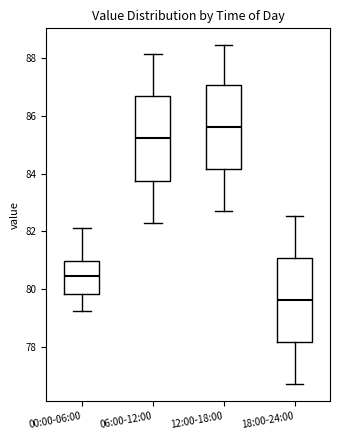

Reading left to right, read every box against the y-axis: the position of its median line, the range the box covers, and the ends of its whiskers. The values are not printed on the chart, so give them approximately, as read against the axis.

00:00-06:00: median 80.4, box 79.8 to 81.0, whiskers 79.2 to 82.2
06:00-12:00: median 85.2, box 83.8 to 86.6, whiskers 82.4 to 88.2
12:00-18:00: median 85.6, box 84.2 to 87.0, whiskers 82.8 to 88.4
18:00-24:00: median 79.6, box 78.2 to 81.0, whiskers 76.8 to 82.6